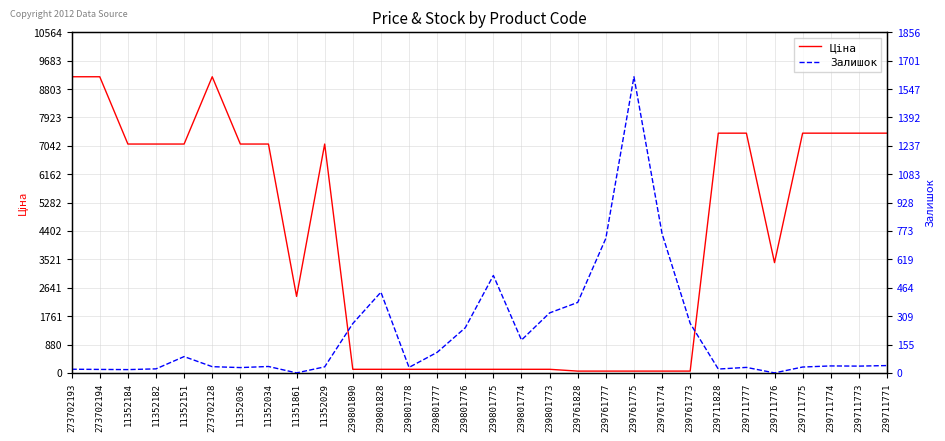

List the series in order of their peak value, lowest first.

Залишок, Ціна